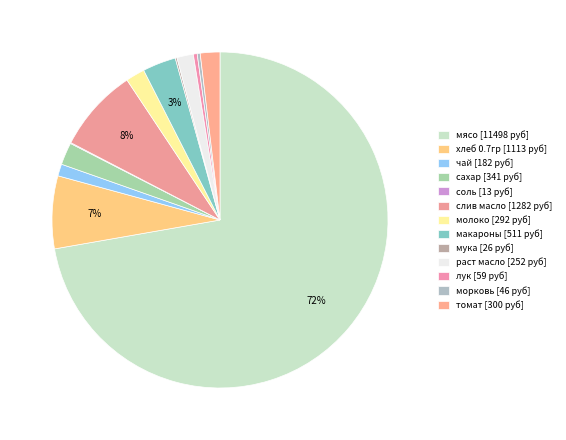

What is the majority slice?

мясо